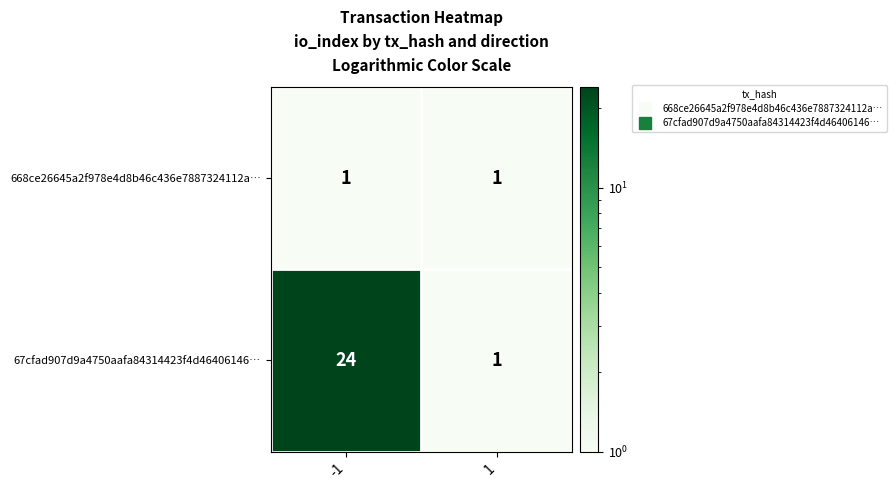

Which label corresponds to the largest value in the chart?

-1